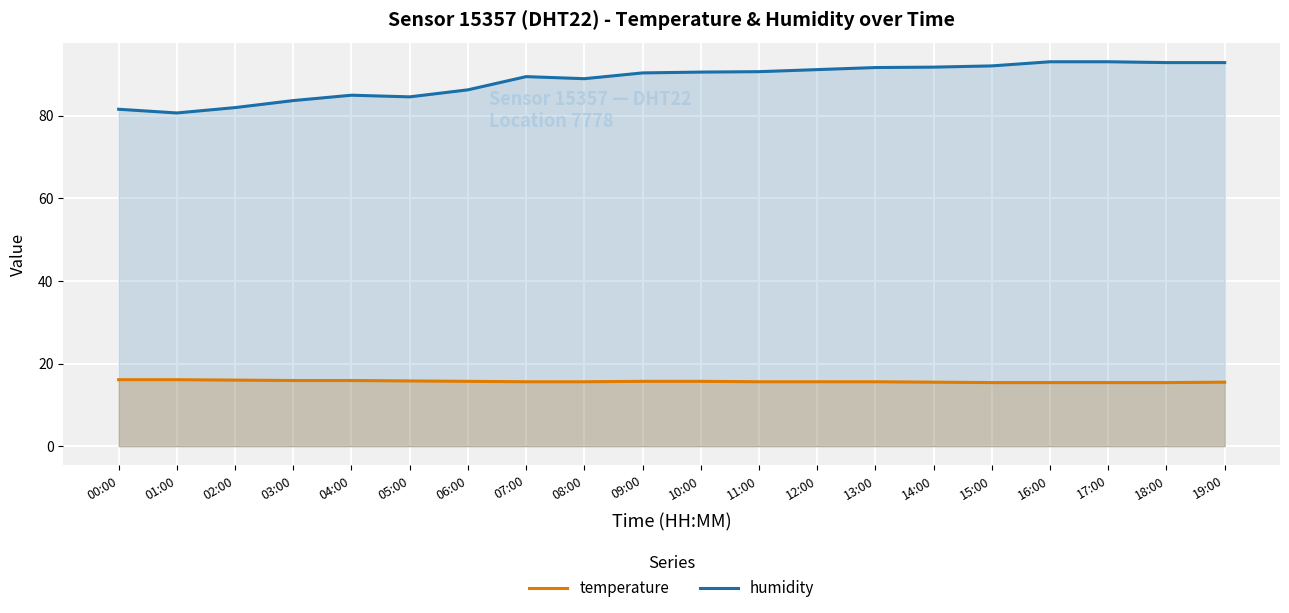

True or false: humidity and temperature cross at least once.

False